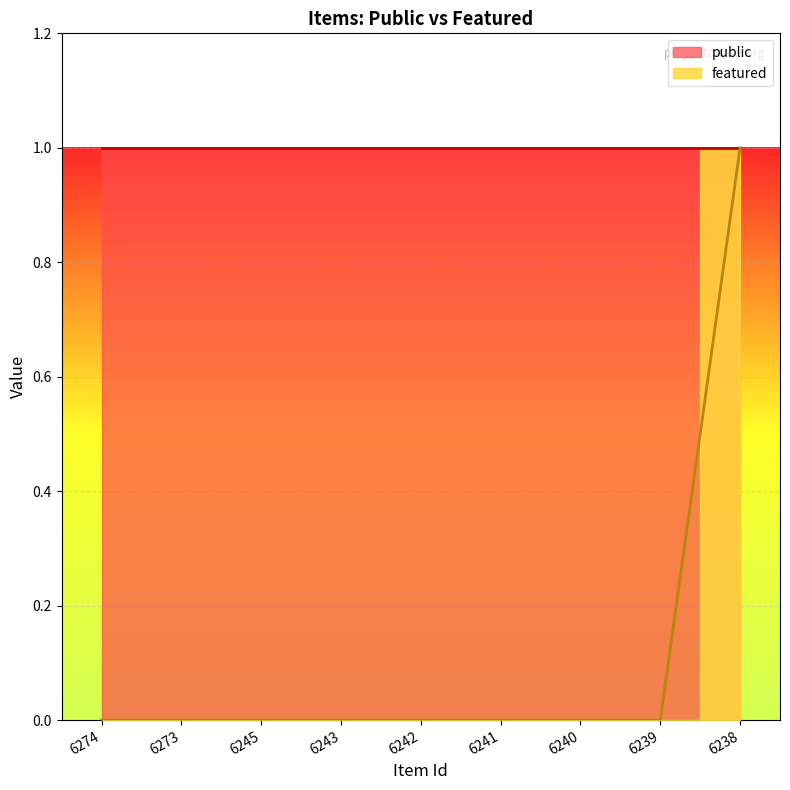

What is the maximum value shown in the chart?

1